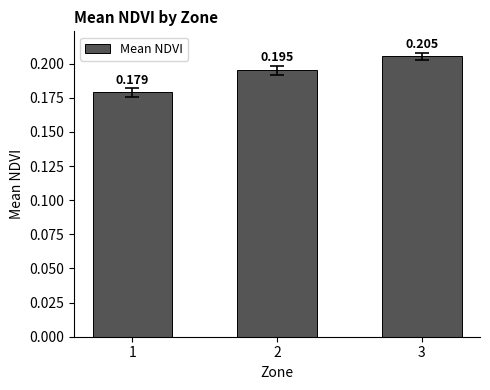

Which has a higher value, 3 or 1?

3